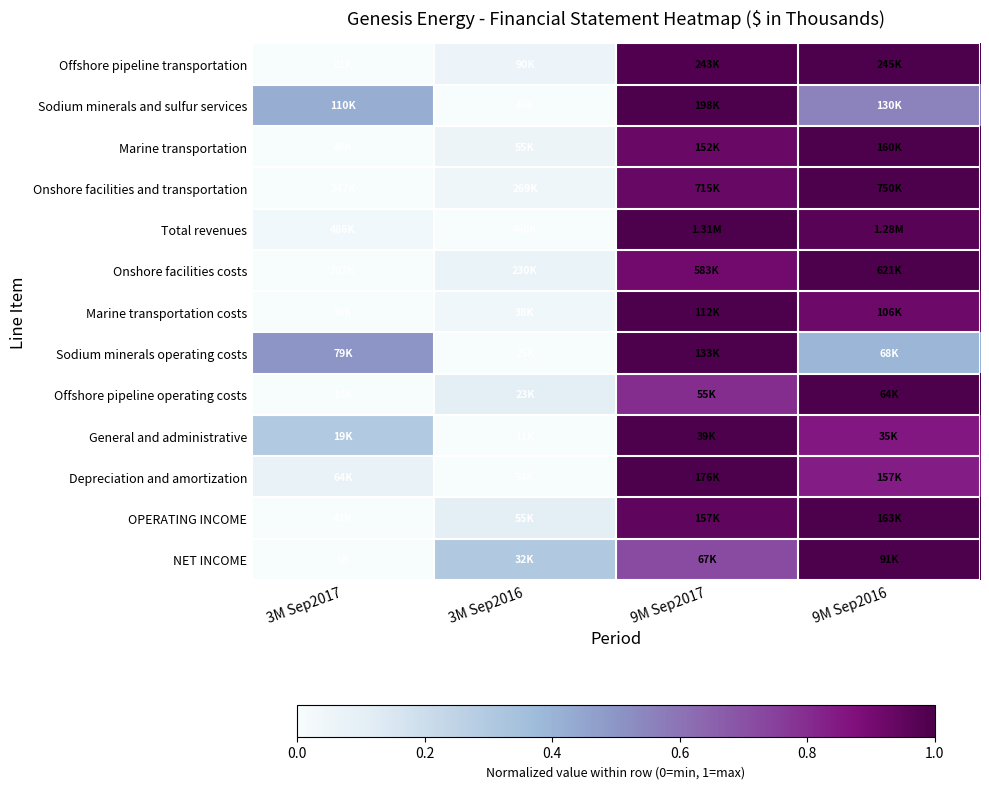

Count the number of categories in the chart.

4